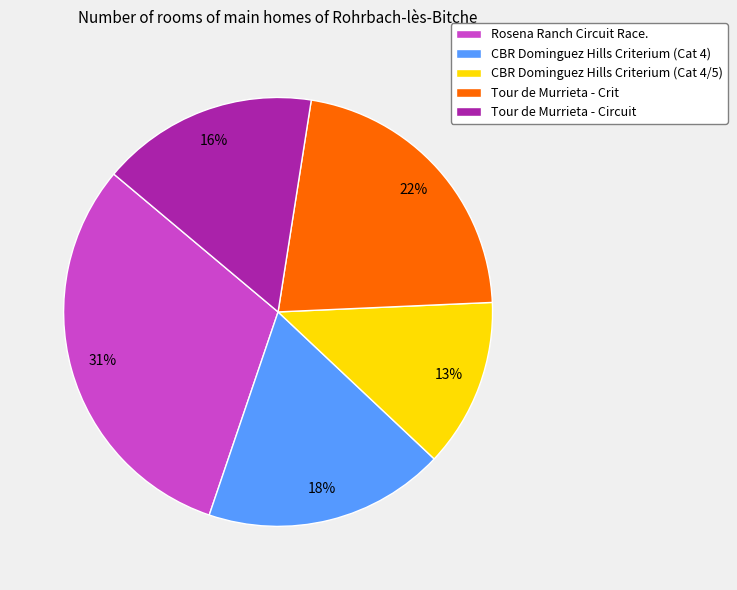

How many slices are in this pie chart?

5